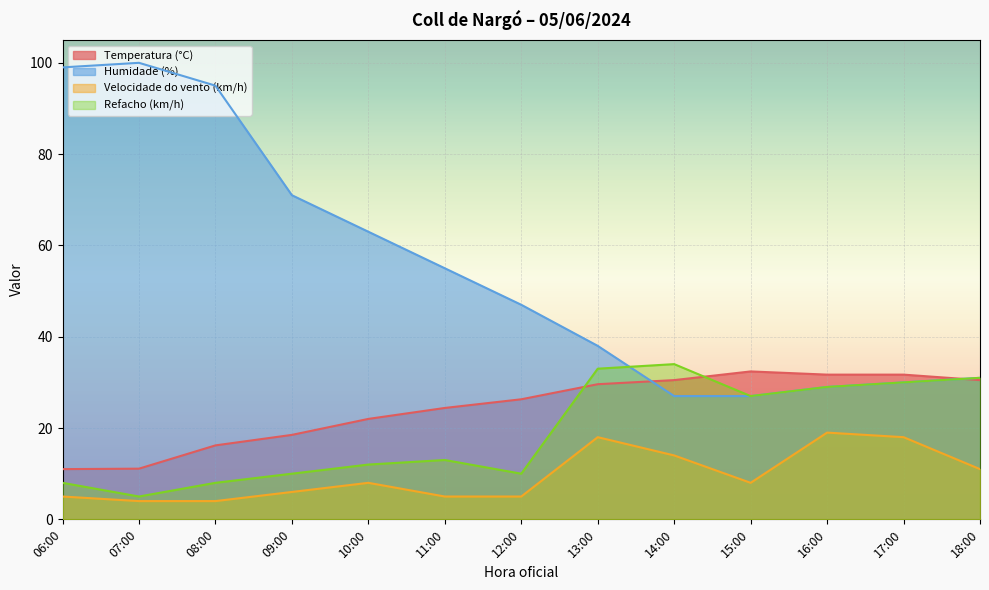

How many interior local valleys does the Refacho (km/h) series have?

3